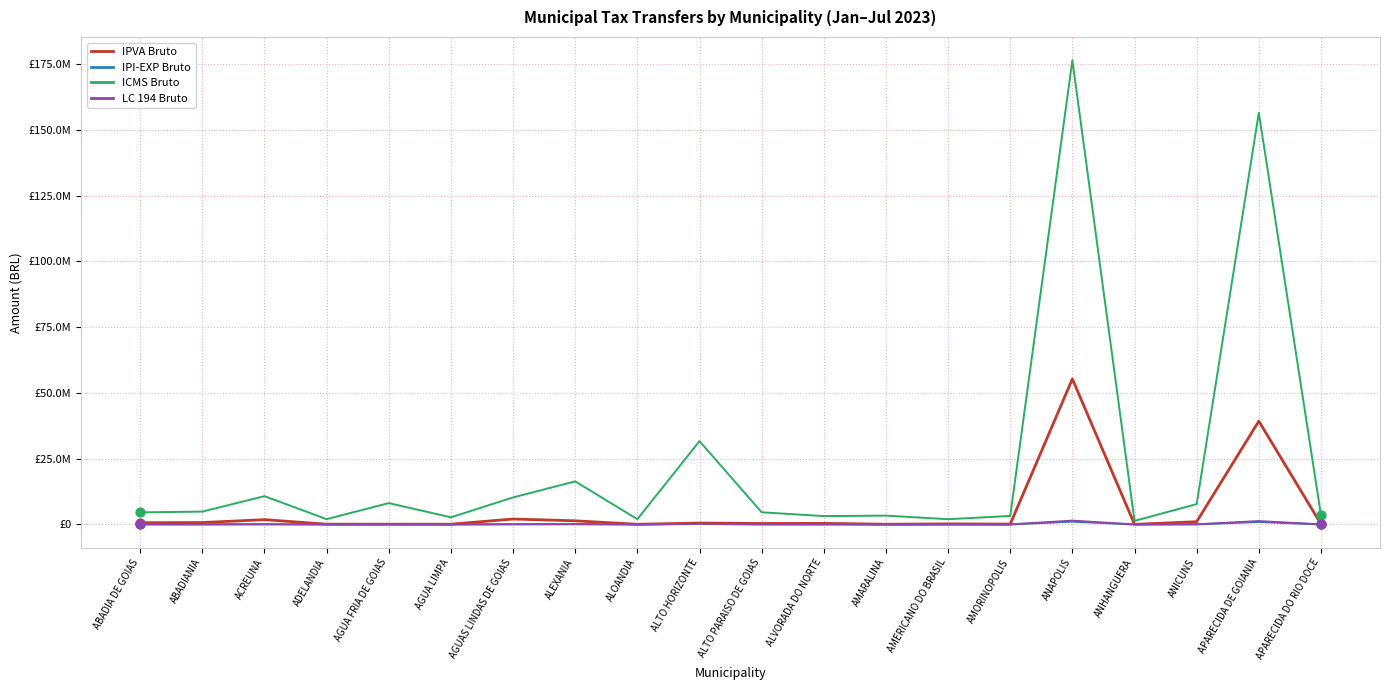

Is this an area chart (filled region under the line)?

No